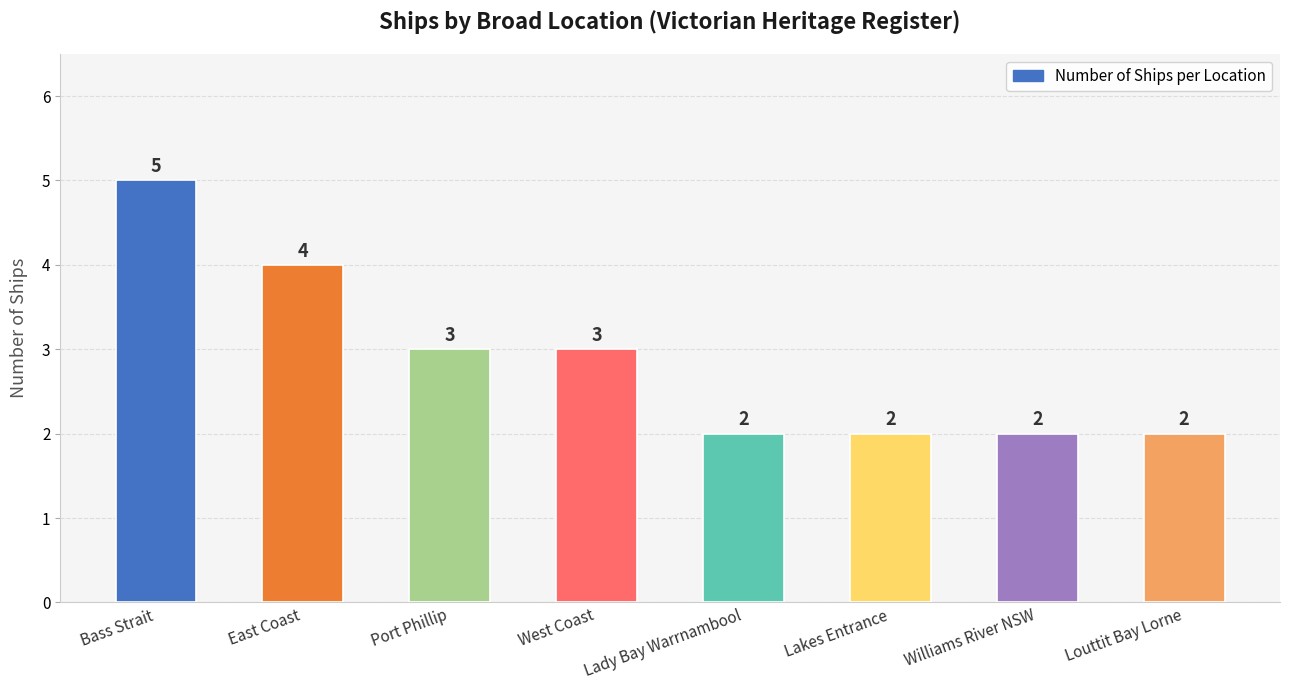

What position from the right is Louttit Bay Lorne?

1